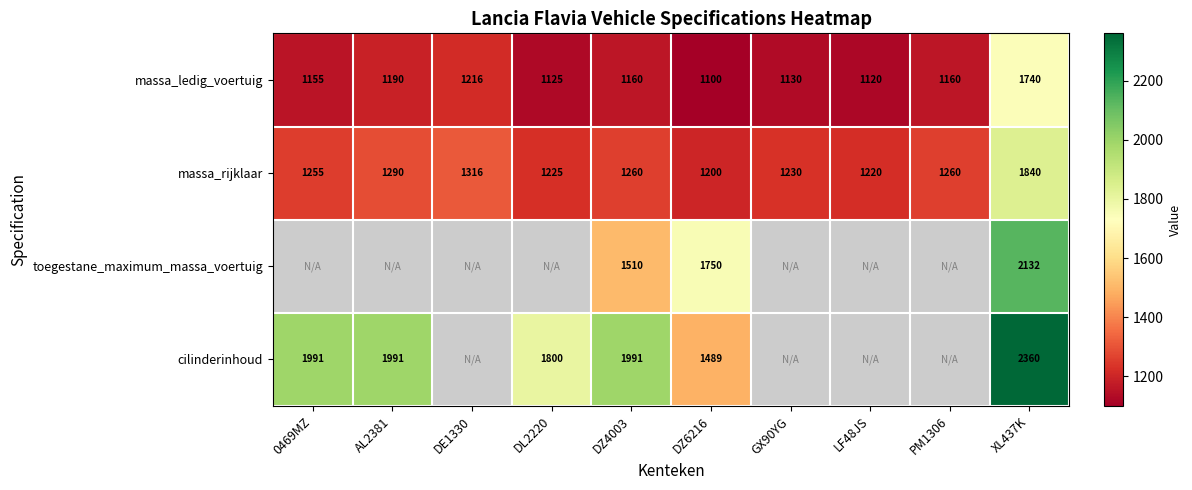

At how many categories does at least one series exceed 1774?

5